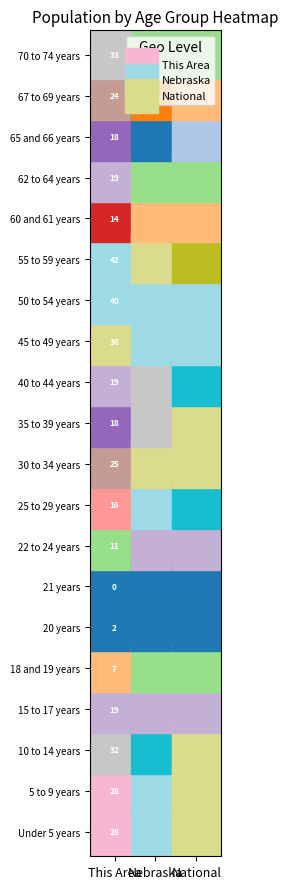

Is the value of National at This Area greater than the value of Nebraska at 8?

No